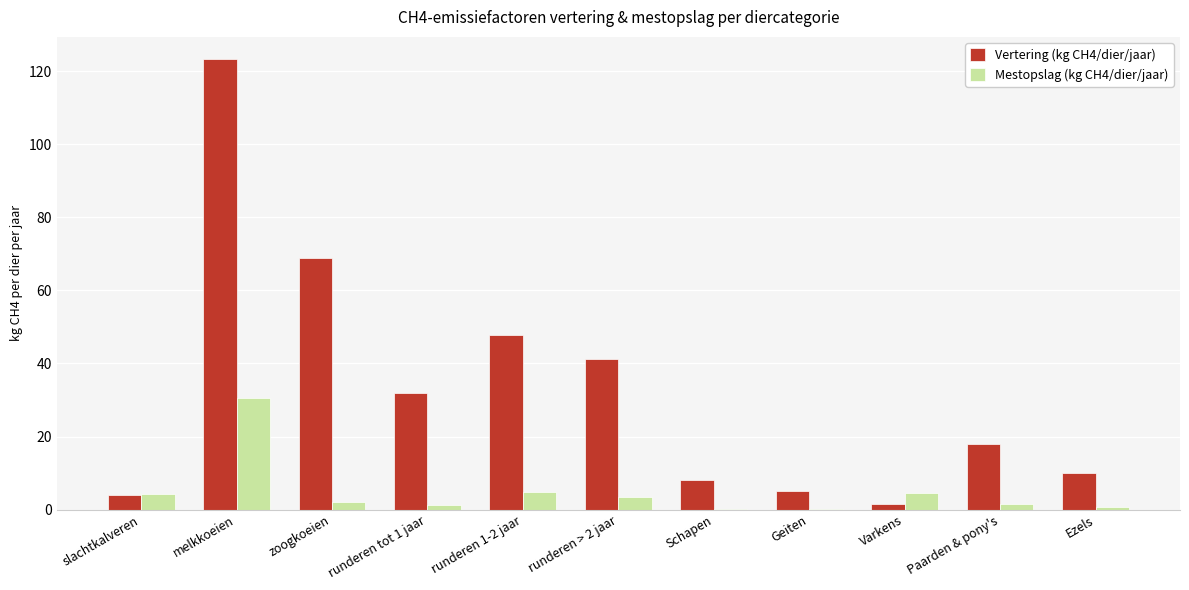

Which series has the largest total across all categories?

Vertering (kg CH4/dier/jaar)